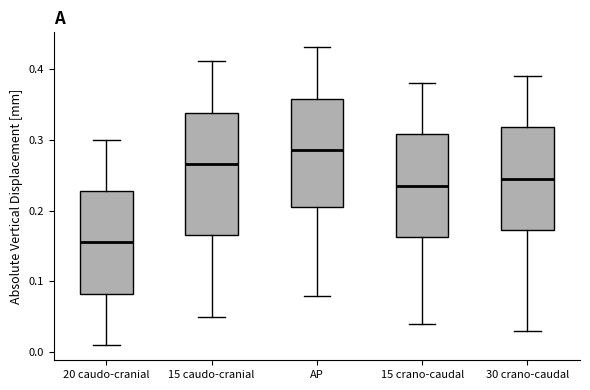

Reading left to right, transcribe this box plot: for each box, give where its median line is, the range the box spans, and where its two whiskers end, as read against the y-axis. The values are not printed on the chart, so give them approximately, as read against the axis.

20 caudo-cranial: median 0.16, box 0.08 to 0.23, whiskers 0.01 to 0.30
15 caudo-cranial: median 0.27, box 0.17 to 0.34, whiskers 0.05 to 0.41
AP: median 0.29, box 0.21 to 0.36, whiskers 0.08 to 0.43
15 crano-caudal: median 0.24, box 0.16 to 0.31, whiskers 0.04 to 0.38
30 crano-caudal: median 0.25, box 0.17 to 0.32, whiskers 0.03 to 0.39